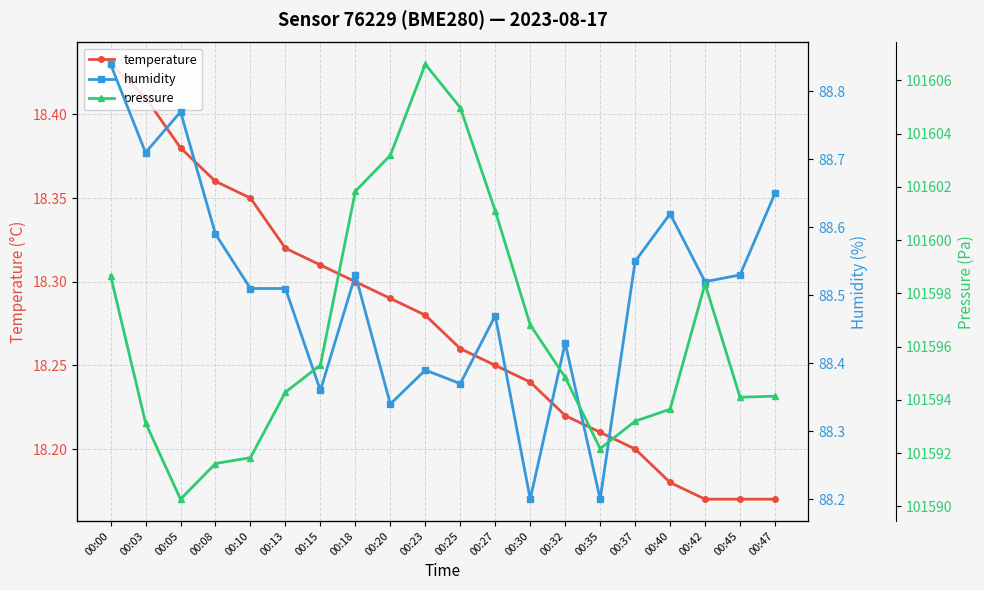

The temperature series shows 11.0 at 00:15. True or false?

False